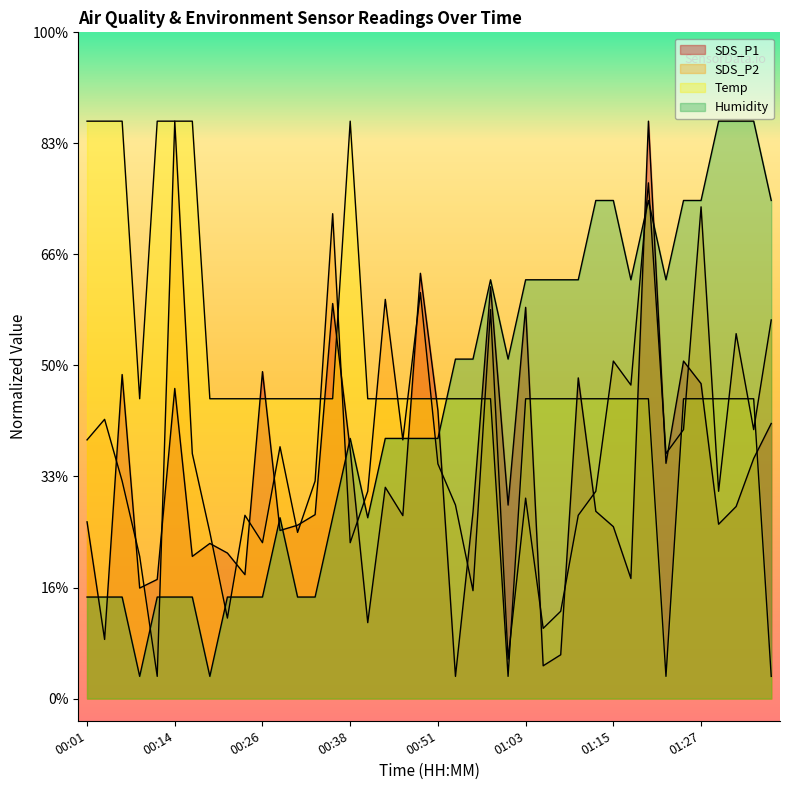

Reading left to right, extract all data points from this chart.

SDS_P1: 8.0	2.7	14.6	5.0	5.4	14.0	6.4	7.0	6.6	5.6	14.7	7.6	7.8	8.3	17.8	11.2	3.4	9.5	8.2	19.2	13.0	1.0	8.4	18.5	8.7	17.6	1.5	2.0	14.4	8.4	7.7	5.4	26.0	10.6	15.2	14.2	7.8	8.6	10.8	12.4
SDS_P2: 11.6	12.6	9.8	6.4	1.0	26.0	11.0	7.5	3.6	8.3	7.0	11.3	7.5	9.8	21.8	7.0	9.3	18.0	11.6	18.3	10.6	8.7	4.9	17.5	1.8	9.0	3.2	3.9	8.3	9.3	15.2	14.1	23.2	11.0	12.1	22.1	9.3	16.4	12.1	17.0
Temp: 26.0	26.0	26.0	13.5	26.0	26.0	26.0	13.5	13.5	13.5	13.5	13.5	13.5	13.5	13.5	26.0	13.5	13.5	13.5	13.5	13.5	13.5	13.5	13.5	1.0	13.5	13.5	13.5	13.5	13.5	13.5	13.5	13.5	1.0	13.5	13.5	13.5	13.5	13.5	1.0
Humidity: 4.6	4.6	4.6	1.0	4.6	4.6	4.6	1.0	4.6	4.6	4.6	8.1	4.6	4.6	8.1	11.7	8.1	11.7	11.7	11.7	11.7	15.3	15.3	18.9	15.3	18.9	18.9	18.9	18.9	22.4	22.4	18.9	22.4	18.9	22.4	22.4	26.0	26.0	26.0	22.4